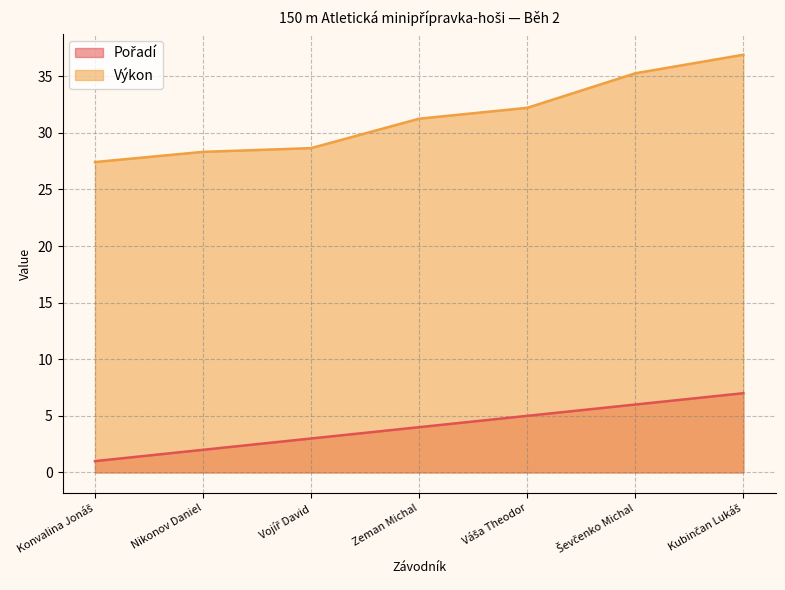

What is the spread (max minus min) of values at Vojíř David?

25.6